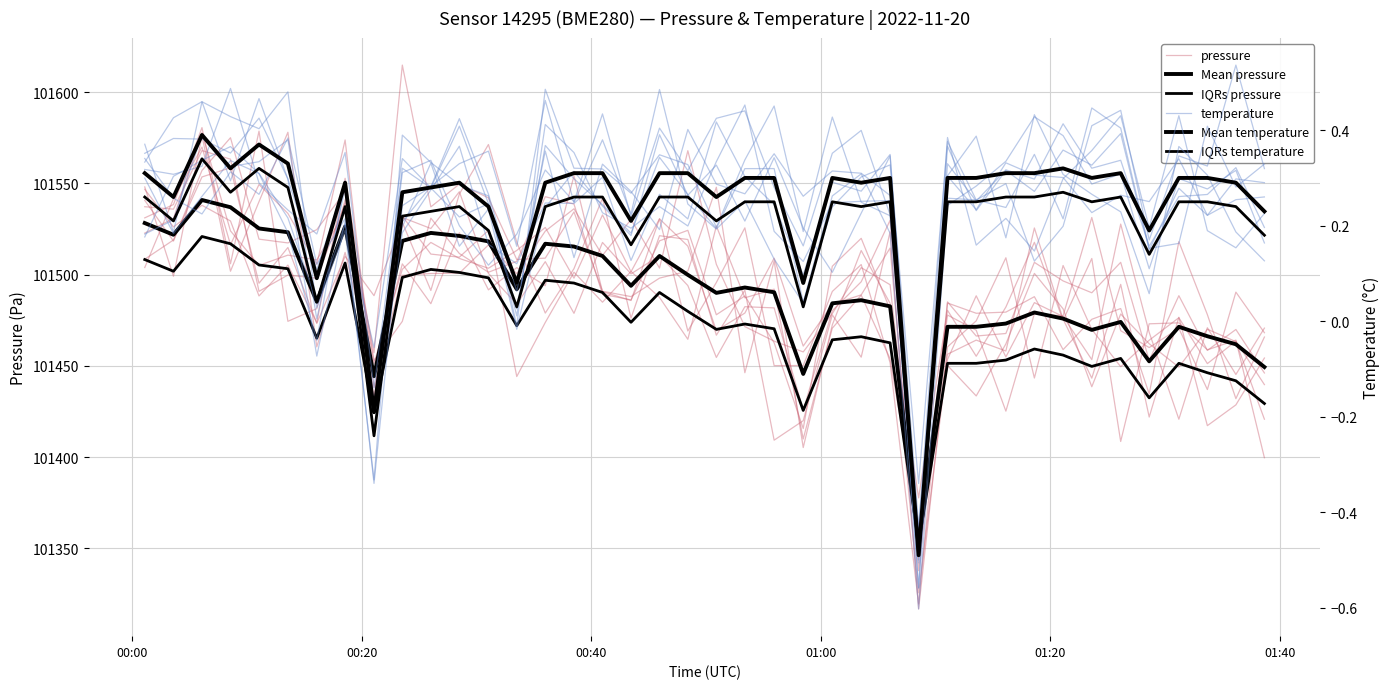

What is the total value across all series at 29?

304387.8